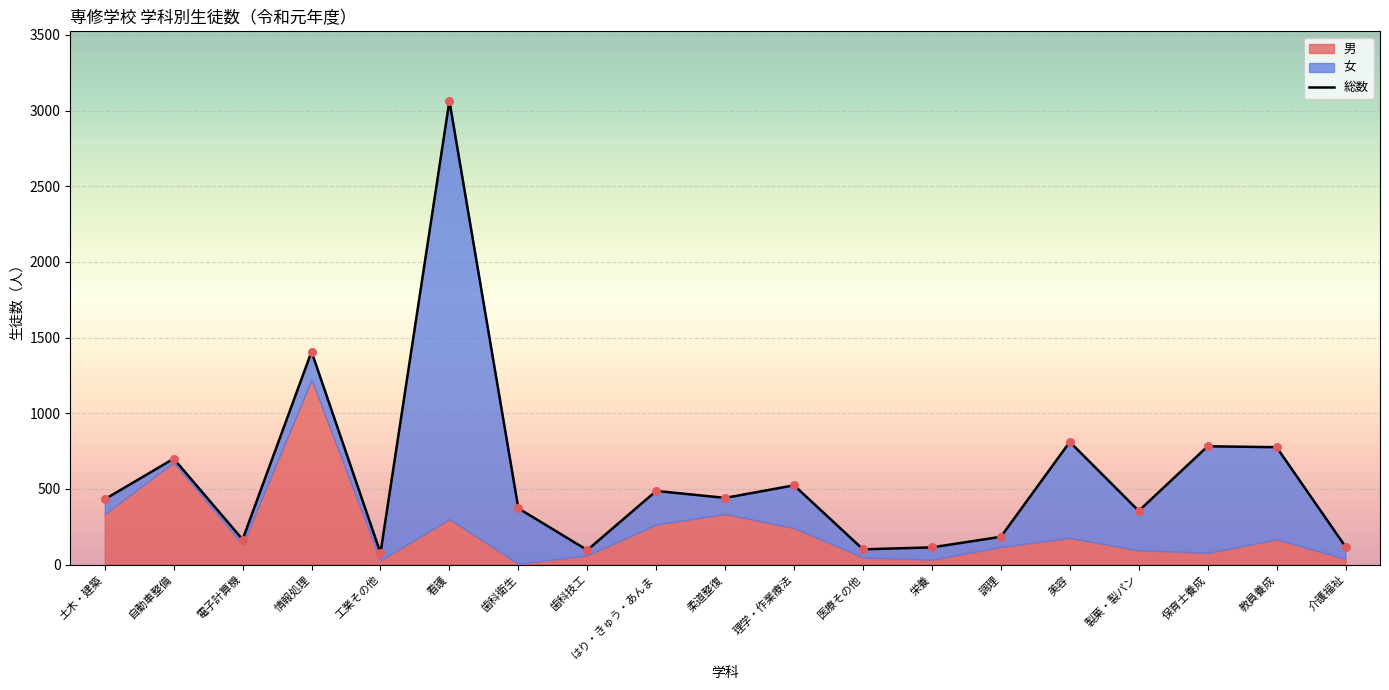

What is the ratio of the value at 自動車整備 to the value at 医療その他?

6.9